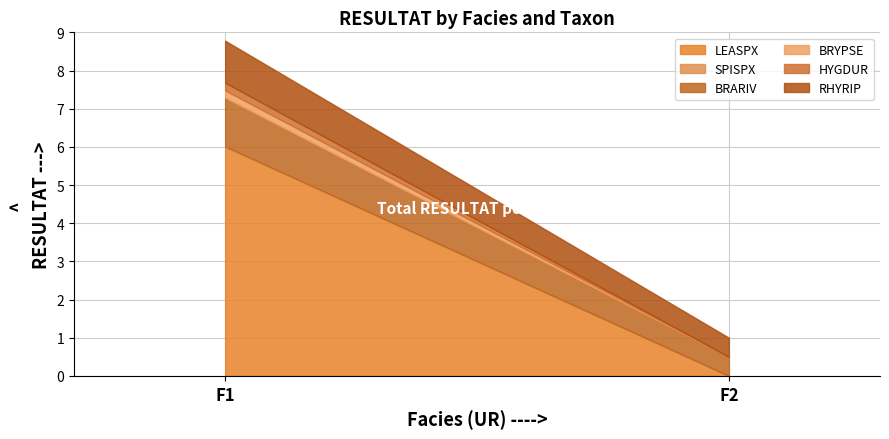

Which series has the widest spread of values?

LEASPX